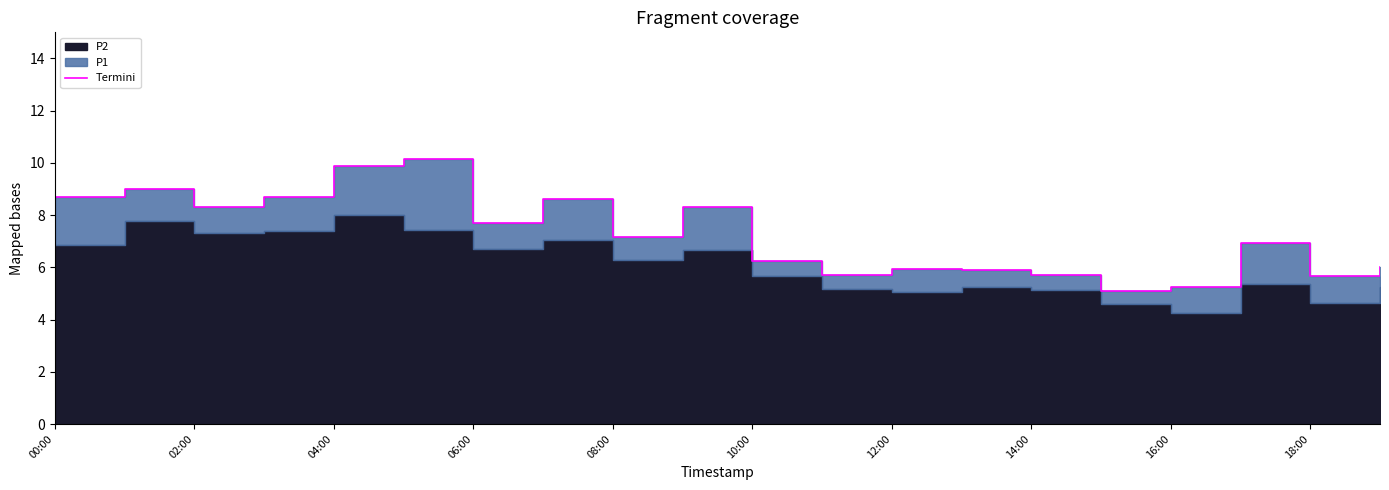

How many interior local valleys (lower than both neighbors) does the data have?

6